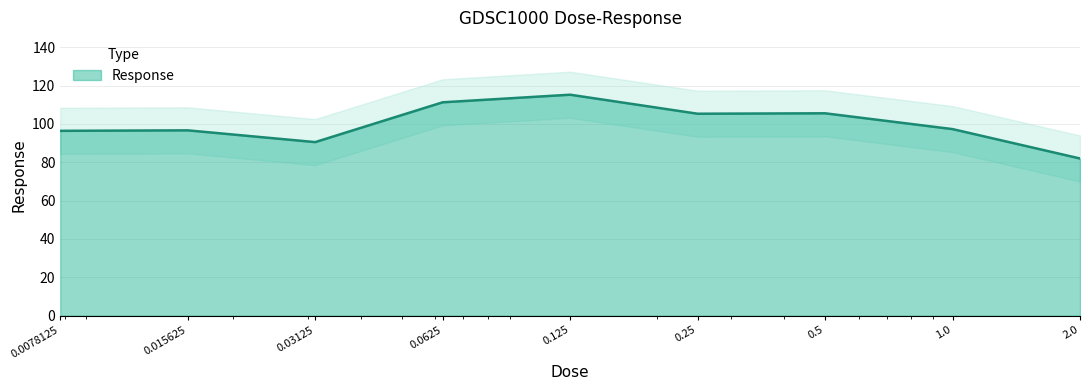

What is the difference between the maximum and minimum values?

33.3